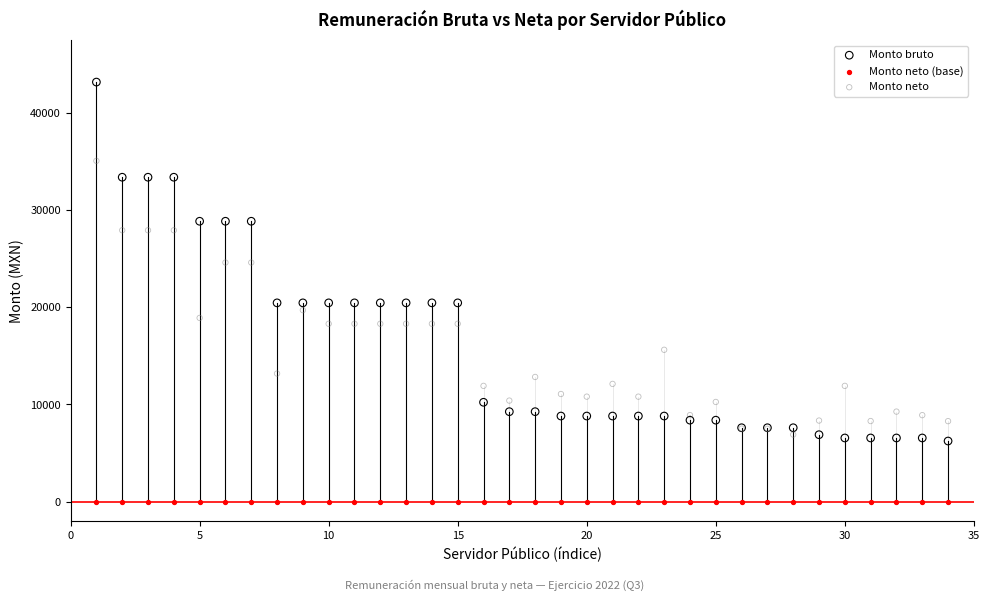

Which series reaches the maximum Y coordinate?

Monto bruto